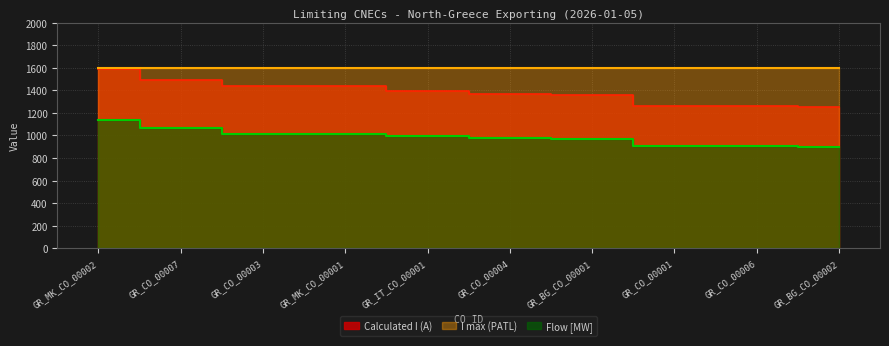

True or false: Calculated I (A) and Flow [MW] cross at least once.

False